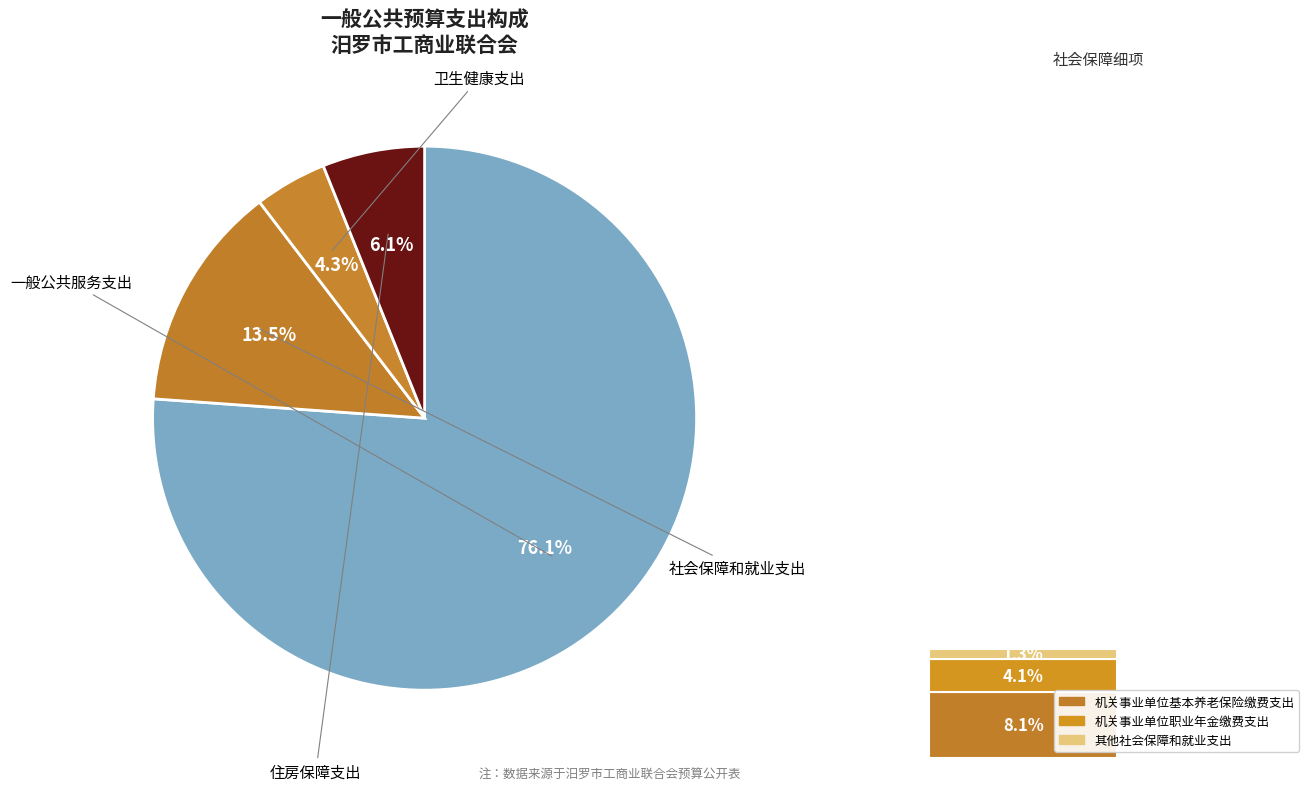

What portion of the pie excludes 卫生健康支出?

95.7%